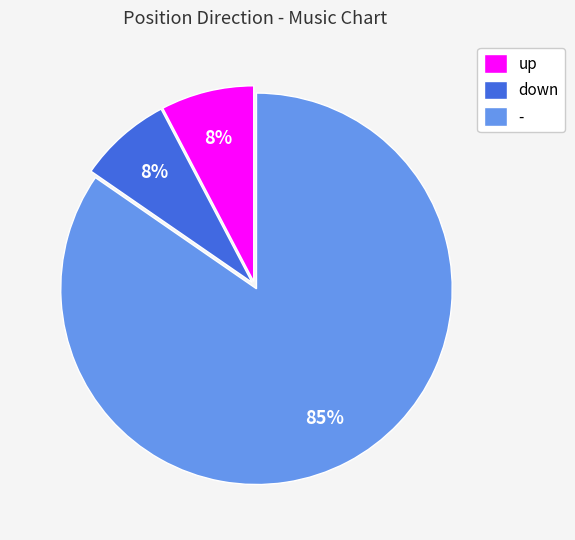

To the nearest percent, what portion does down represent?

8%